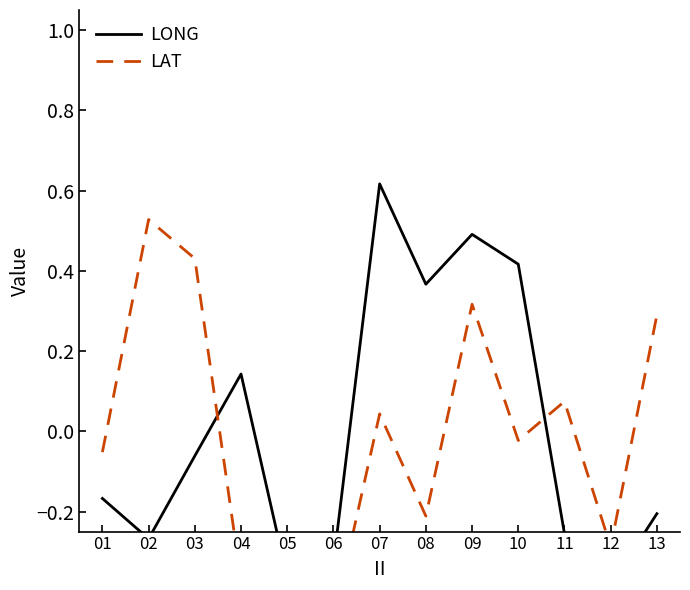

What is the spread (max minus min) of values at 03?

0.5